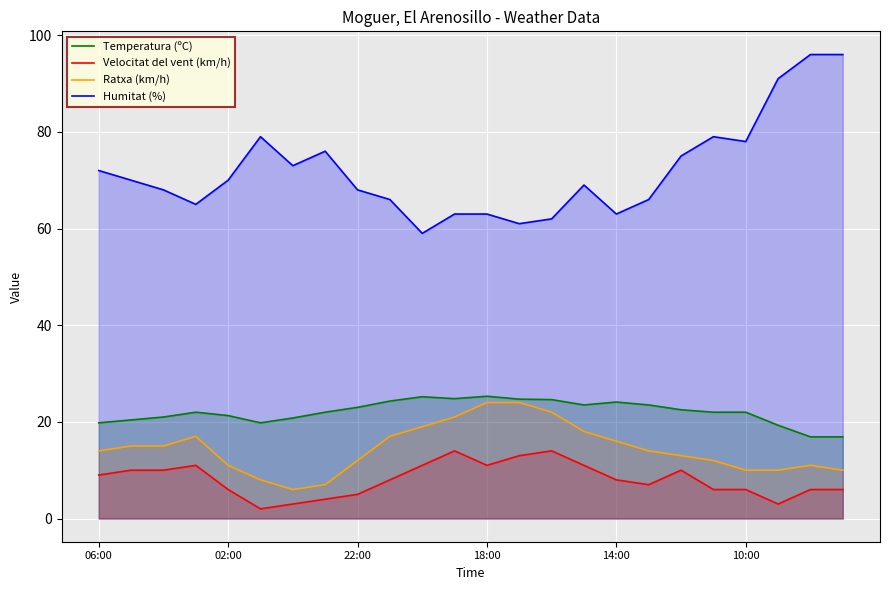

How many interior local valleys does the Ratxa (km/h) series have?

1